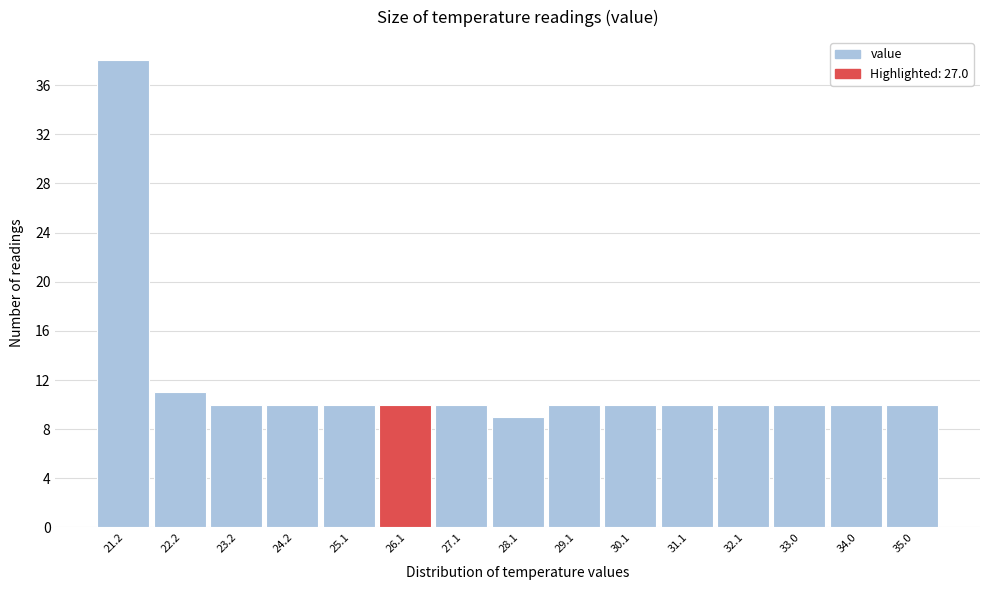

Reading left to right, list all the values displayed in this chart.

38	11	10	10	10	10	10	9	10	10	10	10	10	10	10